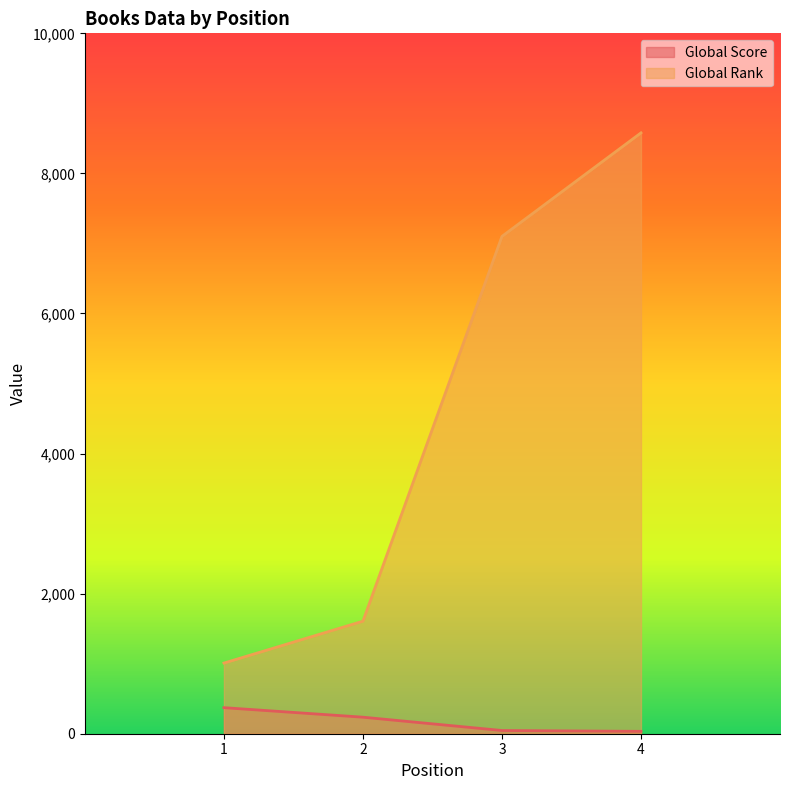

How many distinct data groups are displayed?

2